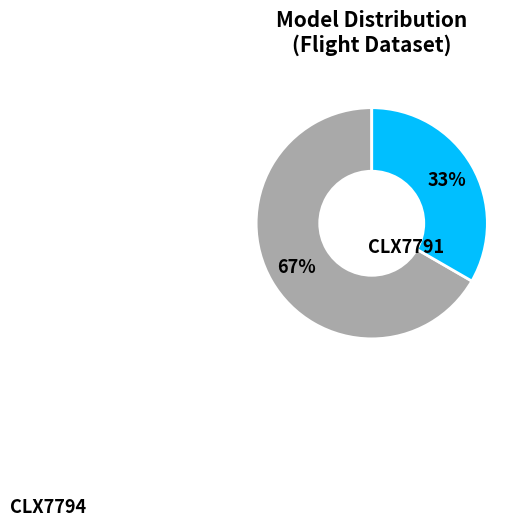

Does any single category account for the majority?

Yes